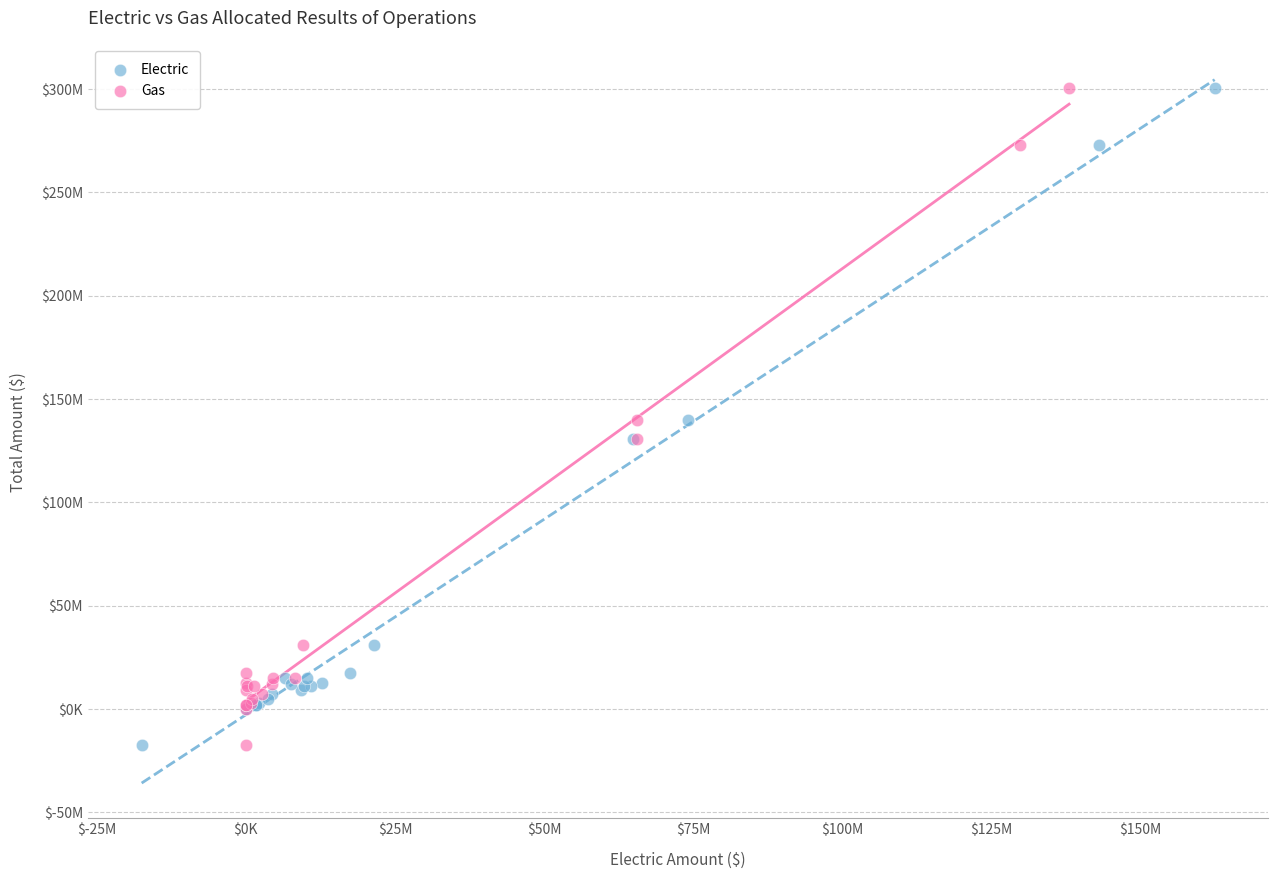

What are all the series names shown in the legend?

Electric, Gas